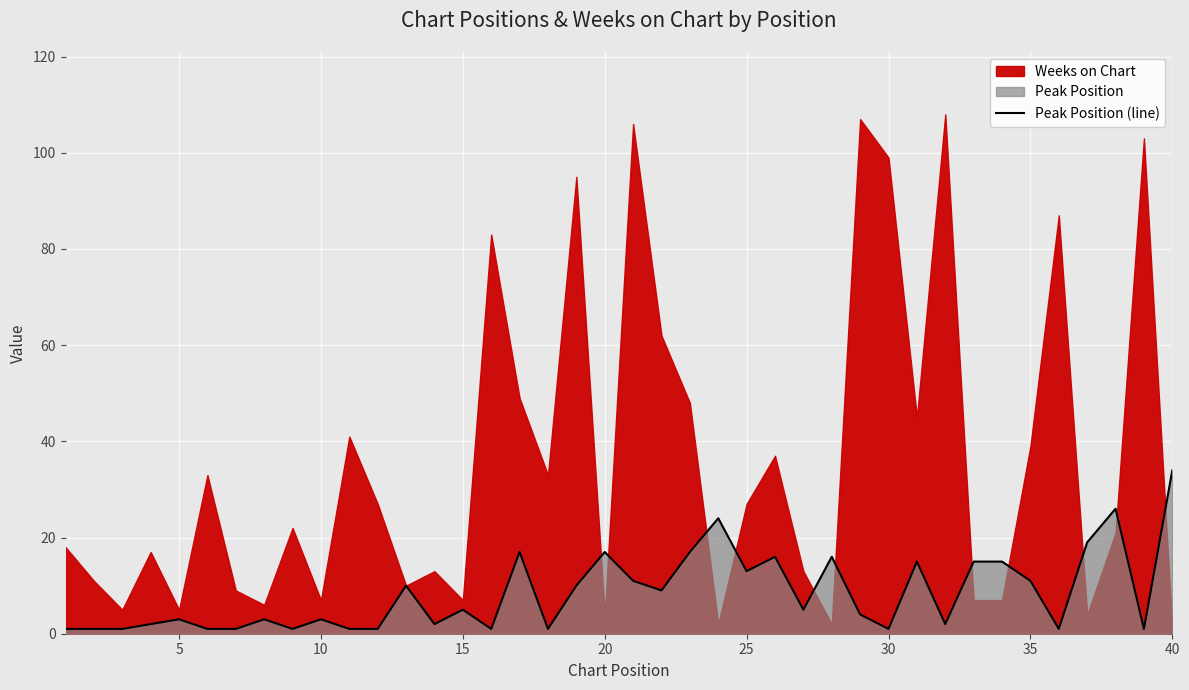

True or false: the data has more than 1 interior local peaks.

True